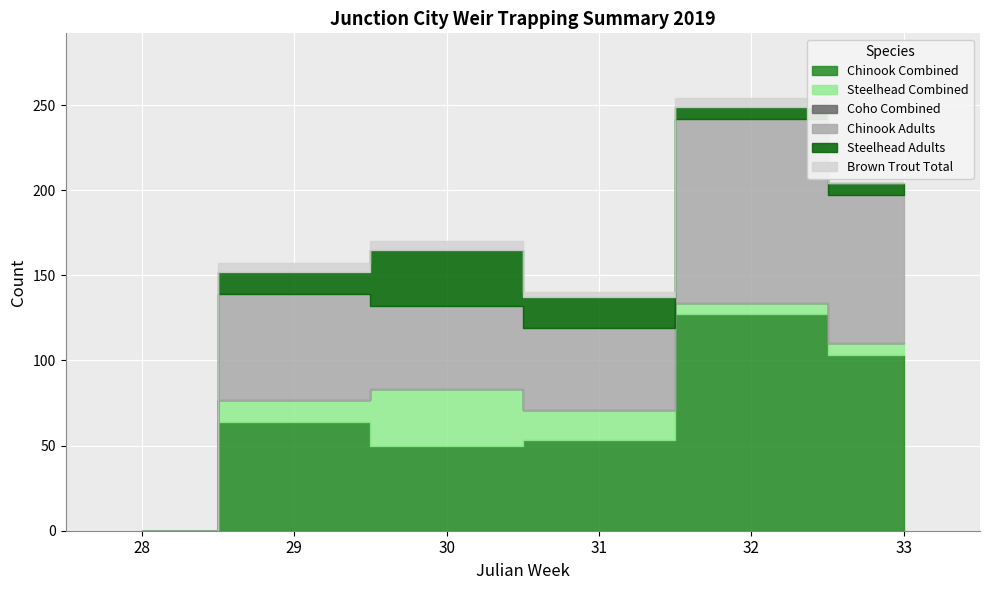

At which category does the chart reach its minimum across all series?

28